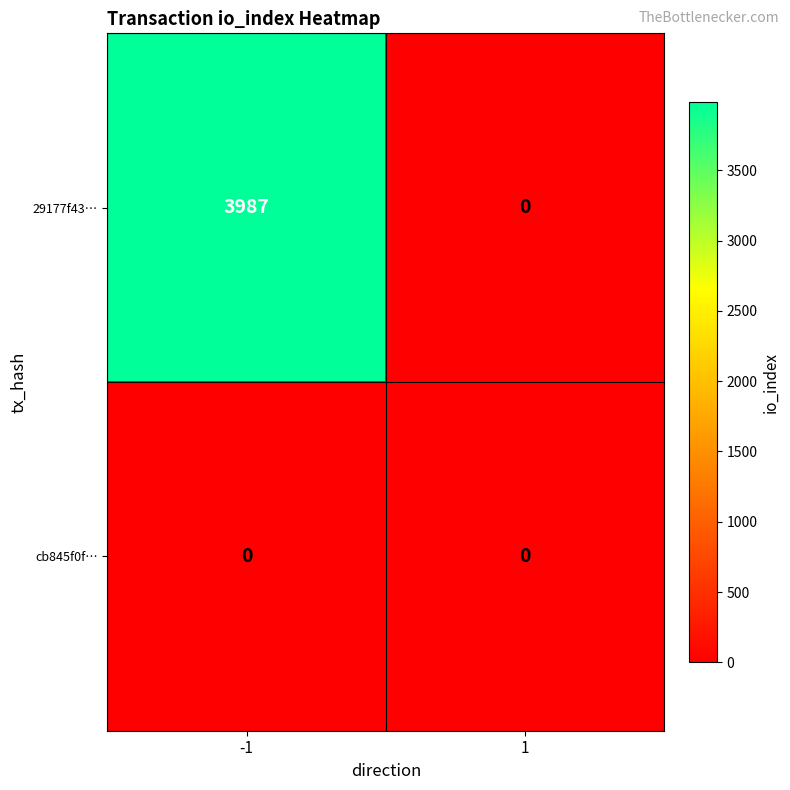

Which series has the largest total across all categories?

29177f43…